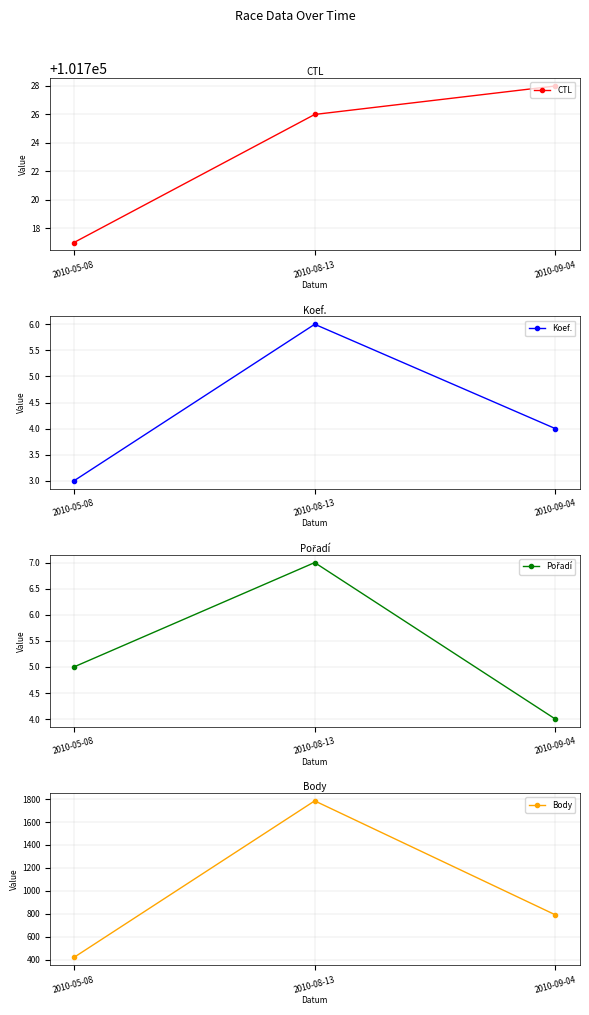

How many Body values are between 422 and 1784?

3